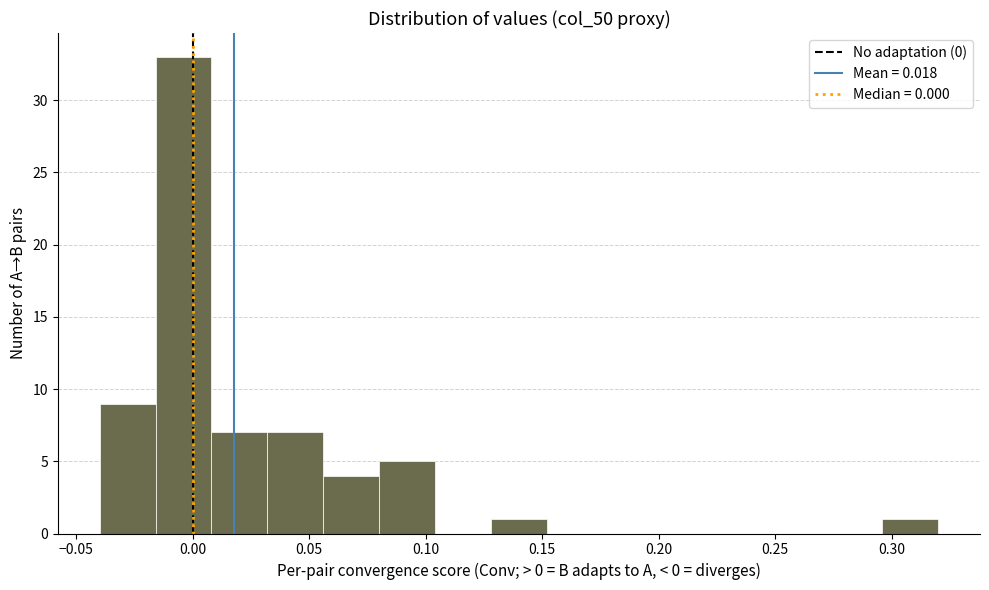

What is the height of the bar covering 0.008 to 0.032 on the x-axis? Neither the bar edges nor the heights are printed on the chart, so give them approximately, as read against the axes.

7